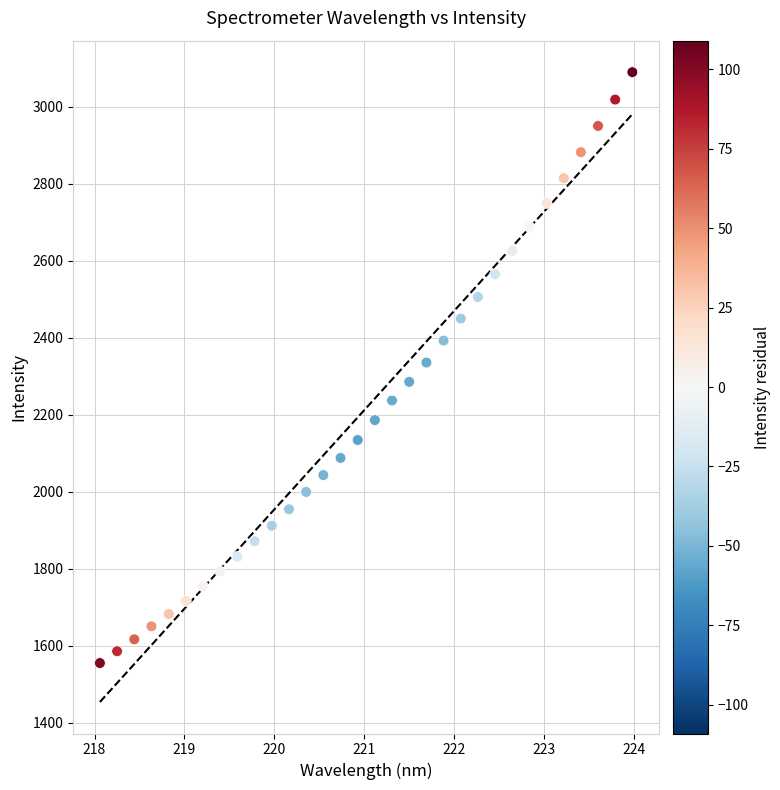

What is the range of X values (max minus min)?

5.9